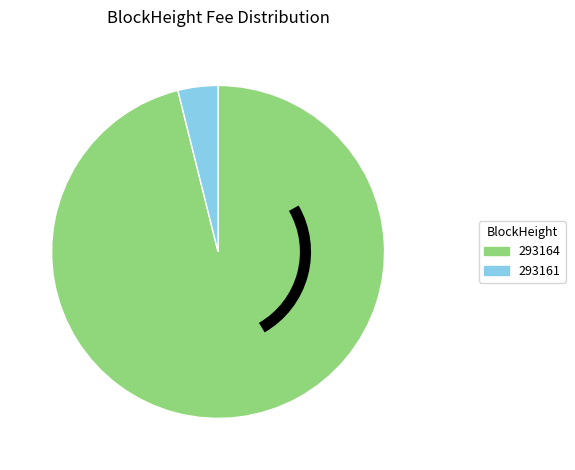

Rank the categories by value from lowest to highest.

293161, 293164